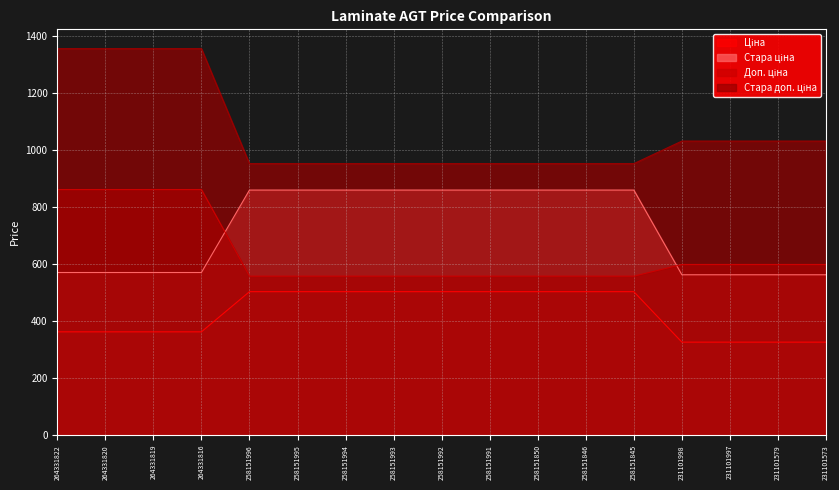

What is the value of the Стара ціна point at the 4th from the left?

570.8